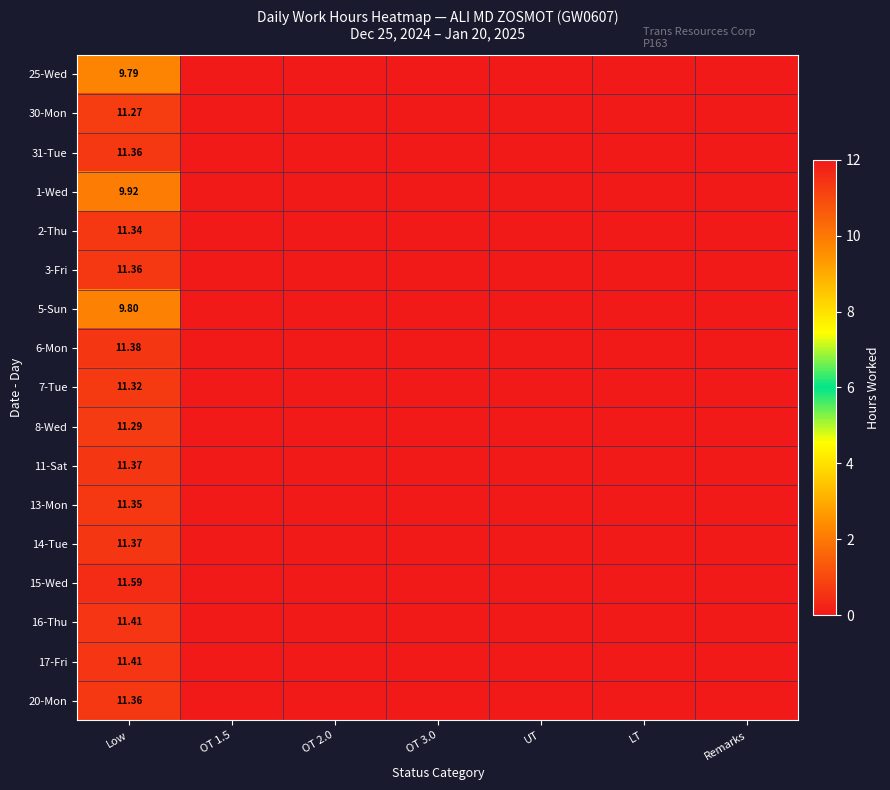

Which has a higher value, OT 1.5 or UT?

OT 1.5